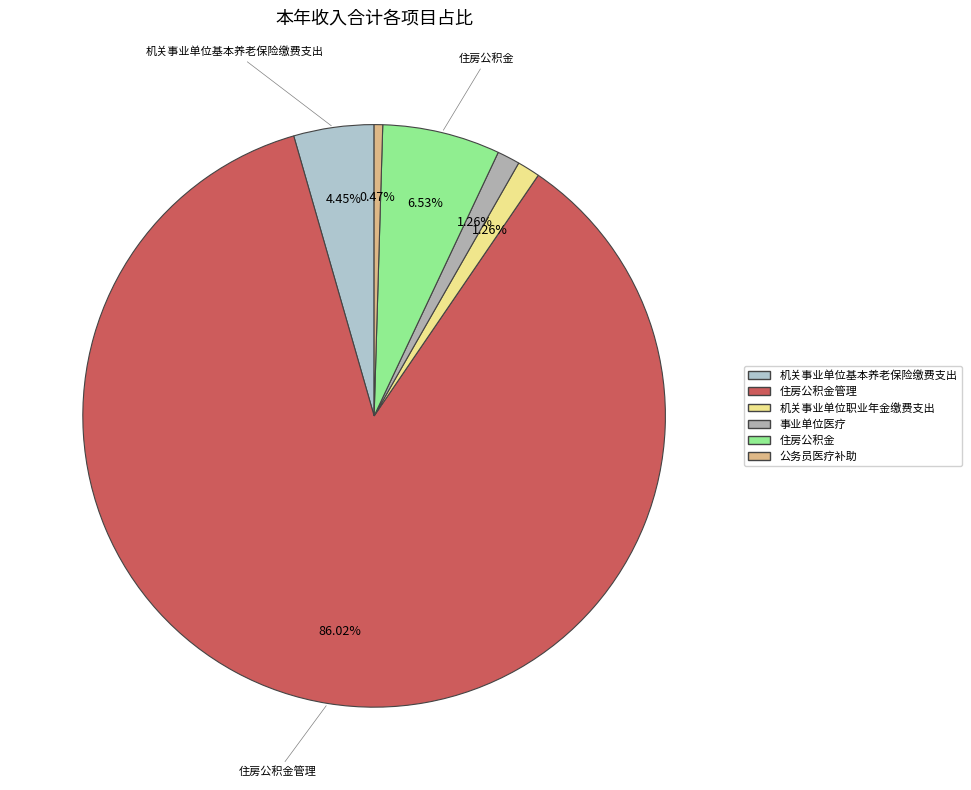

How many segments does this pie chart have?

6